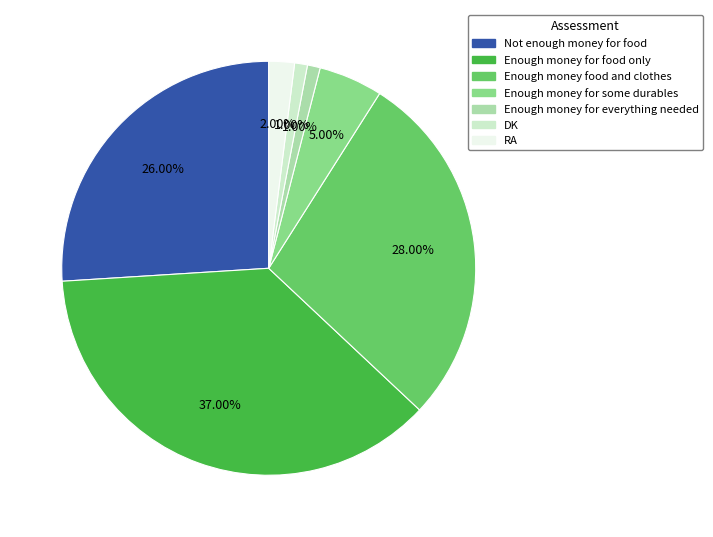

True or false: Enough money for some durables accounts for 19% of the total.

False